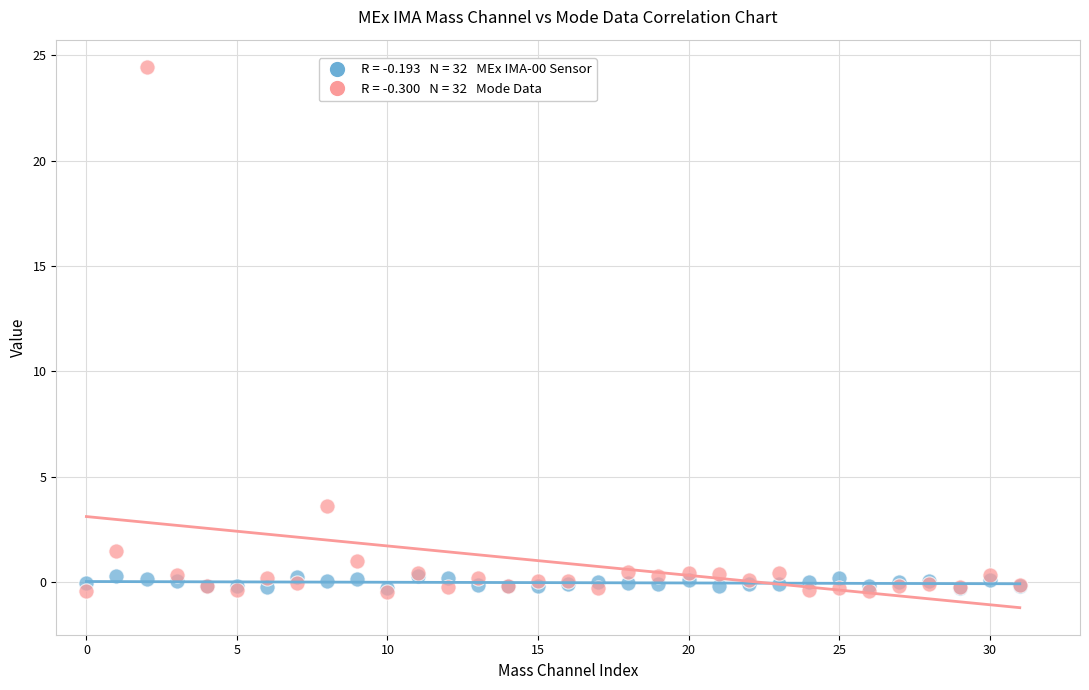

Across all series, what Y value is closest to 12?

3.6